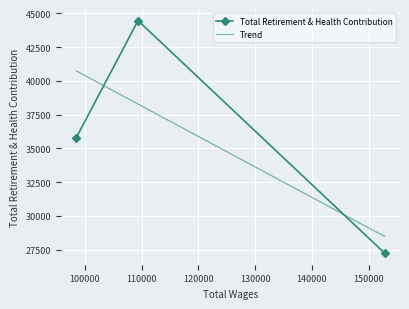

What is the value of the Total Retirement & Health Contribution point at the 1st from the left?

35798